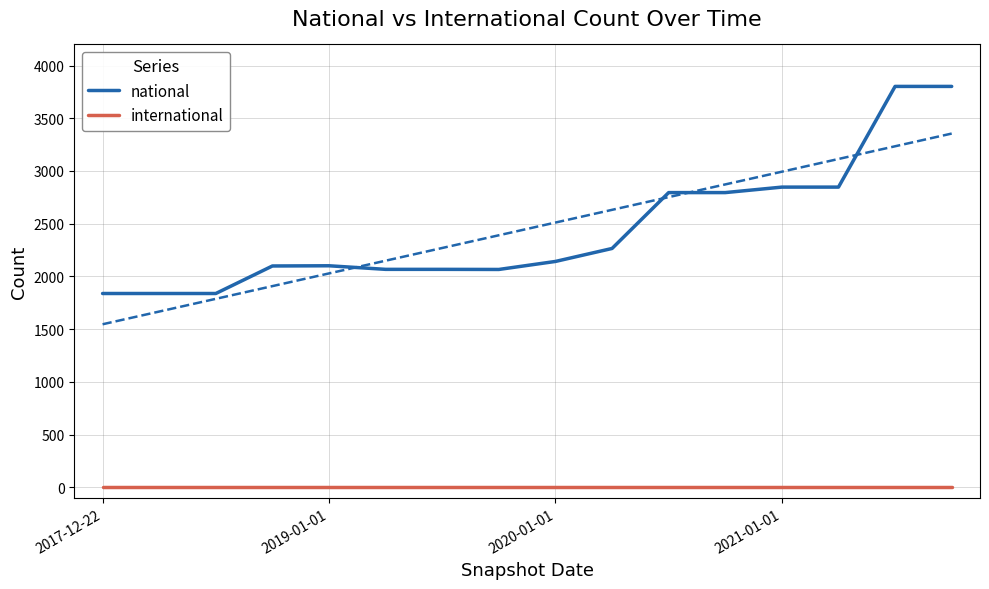

True or false: international and national intersect in this chart.

False